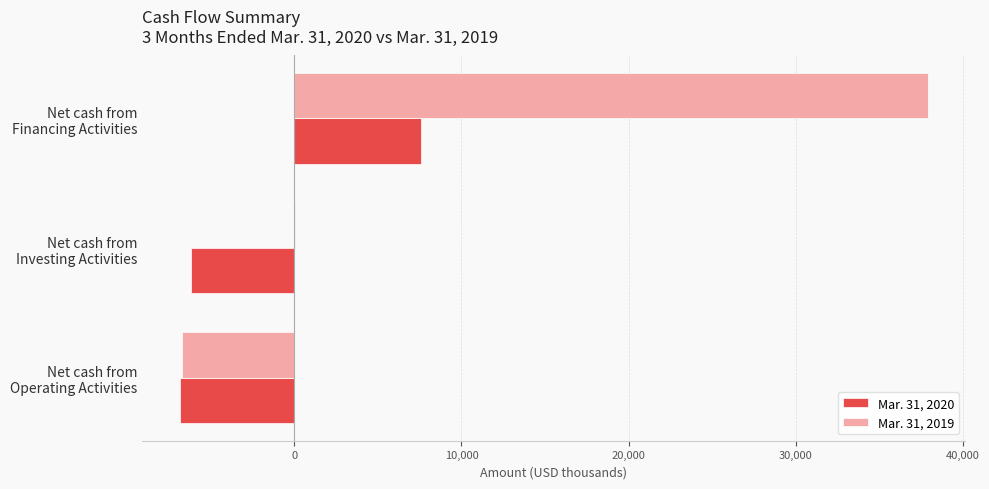

Which series has the largest total across all categories?

Mar. 31, 2019